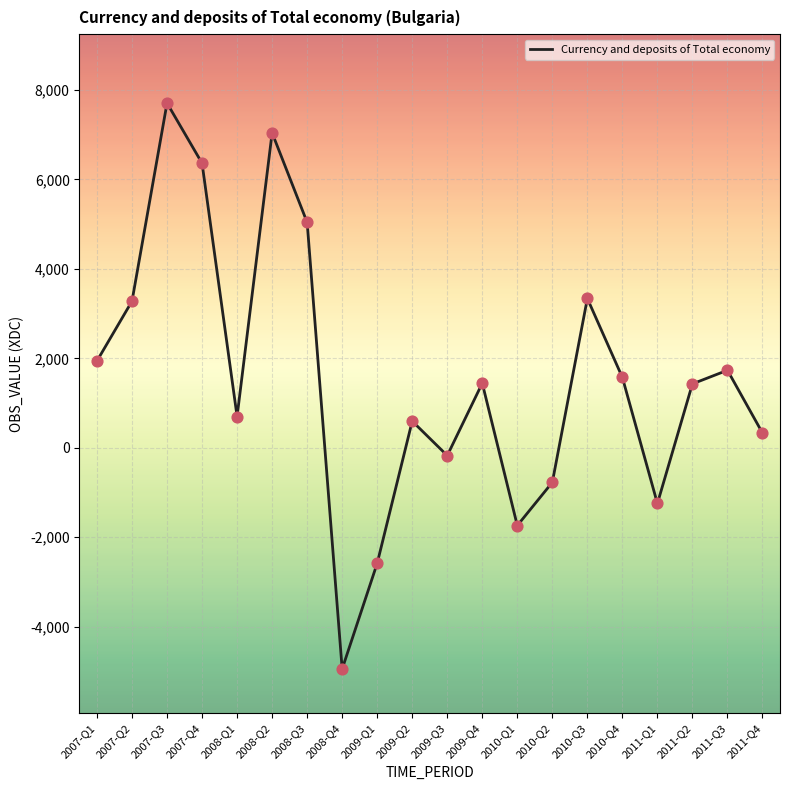

What is the ratio of the value at 2007-Q1 to the value at 2010-Q3?

0.6